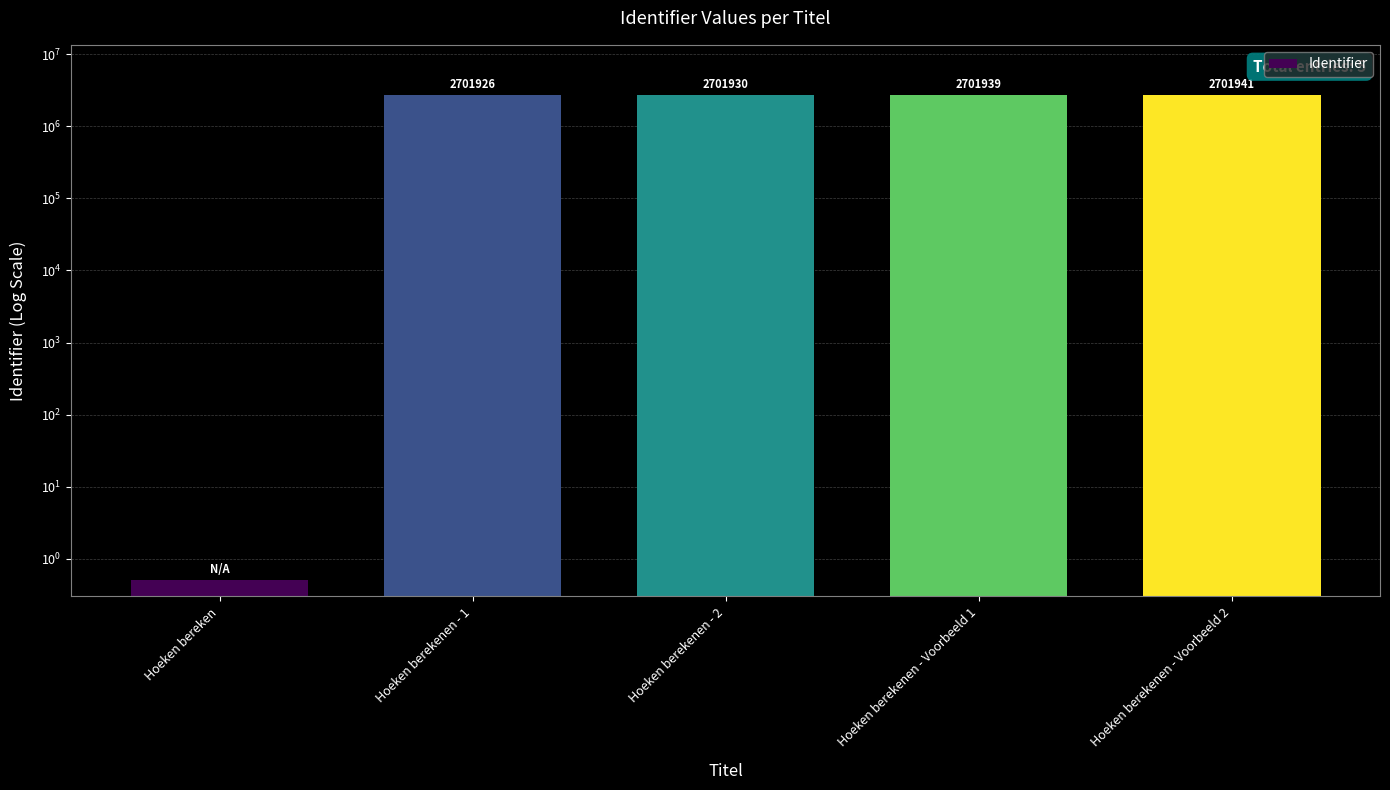

What is the sum of the values at Hoeken berekenen - Voorbeeld 2 and Hoeken berekenen - 2?

5403871.0